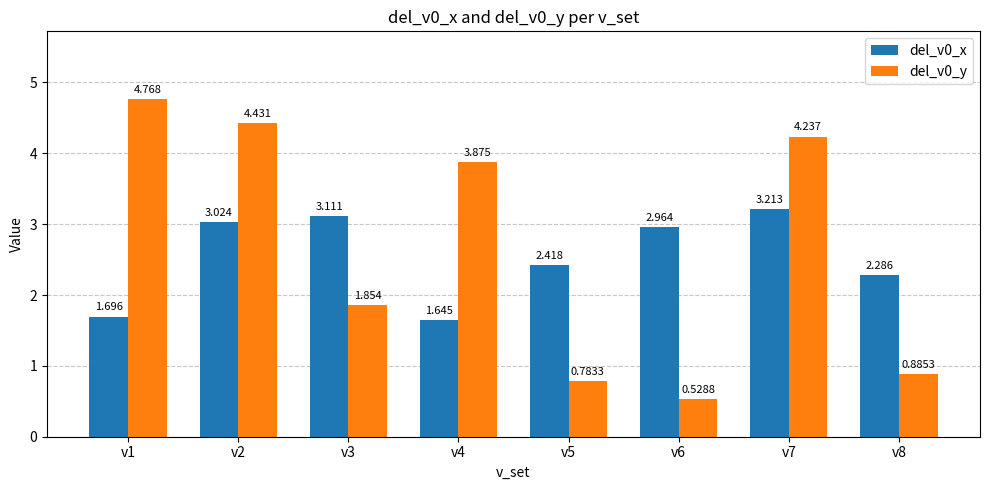

Is the value of del_v0_x at v3 greater than the value of del_v0_y at v1?

No